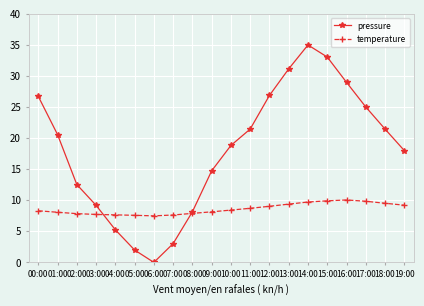

How many times do pressure and temperature cross each other?

2